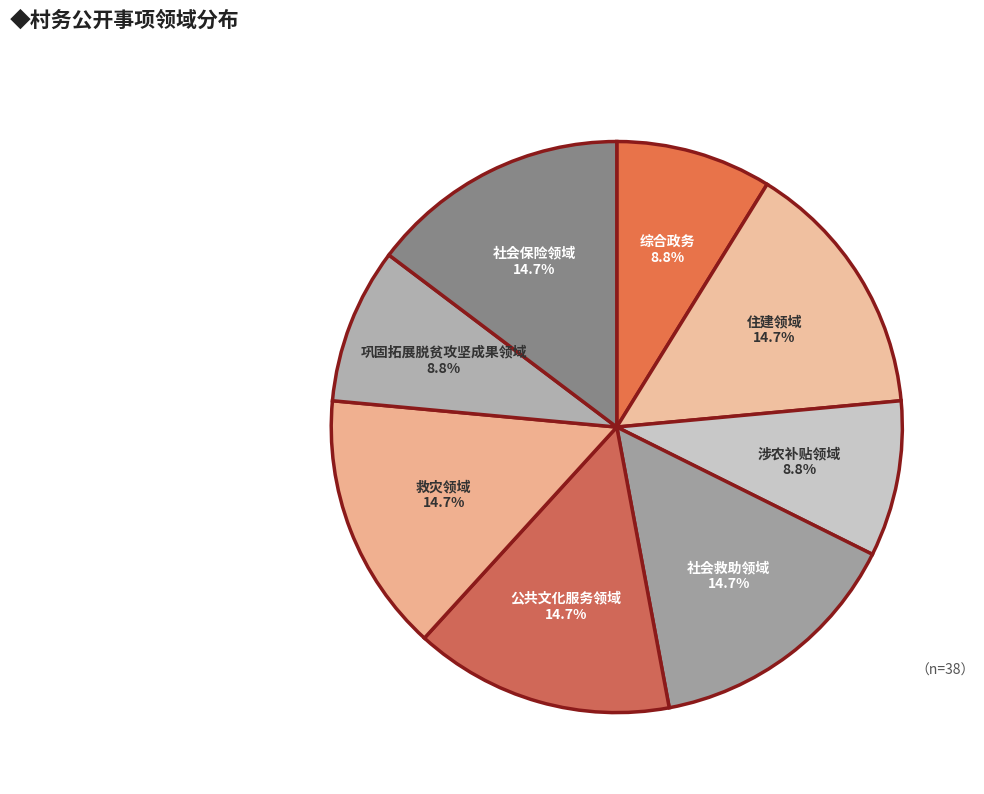

What is the total percentage of 社会救助领域 and 巩固拓展脱贫攻坚成果领域?

23.5%